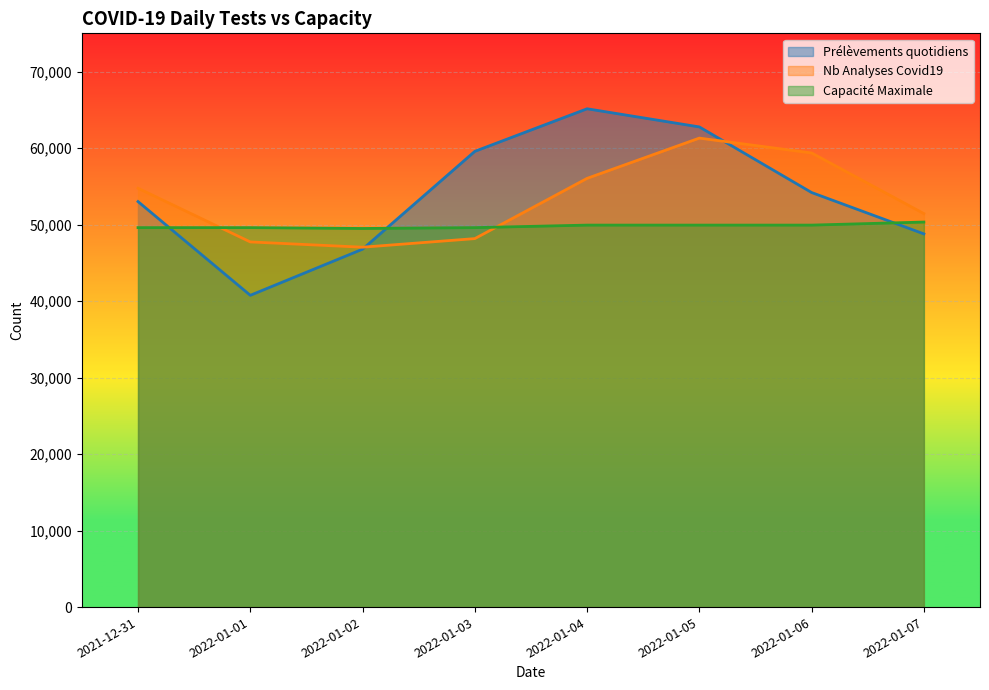

The value of Capacité Maximale at 2022-01-03 is 19311. True or false?

False